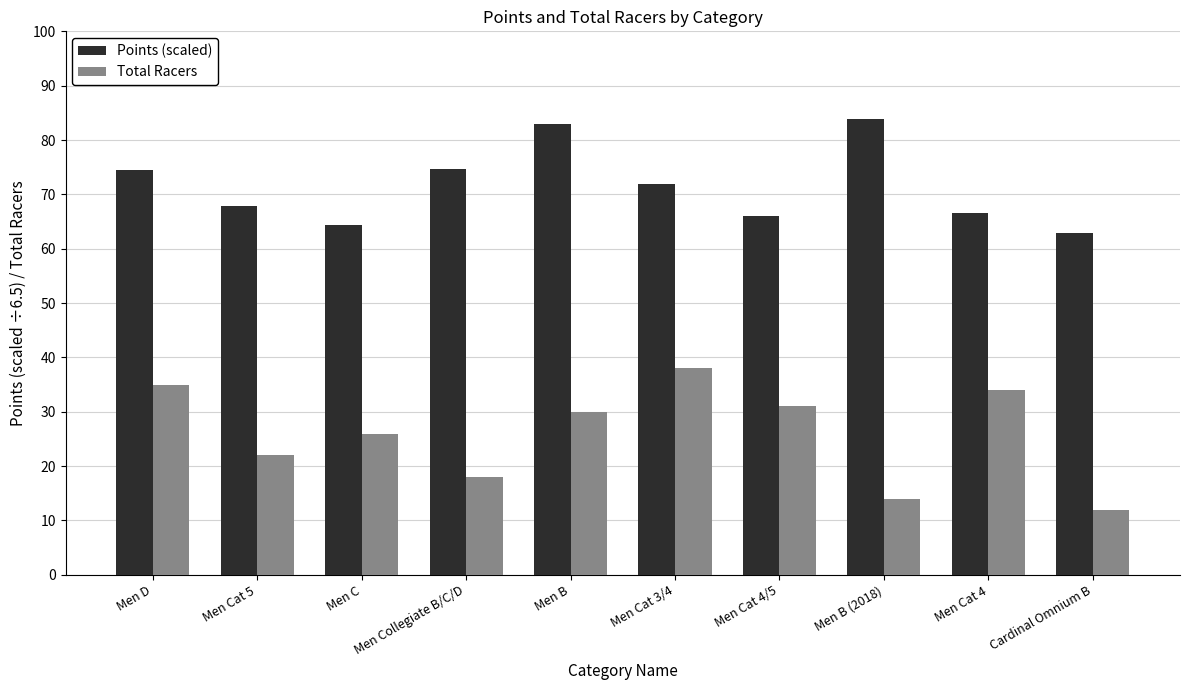

List the series in order of their peak value, highest first.

Points (scaled), Total Racers